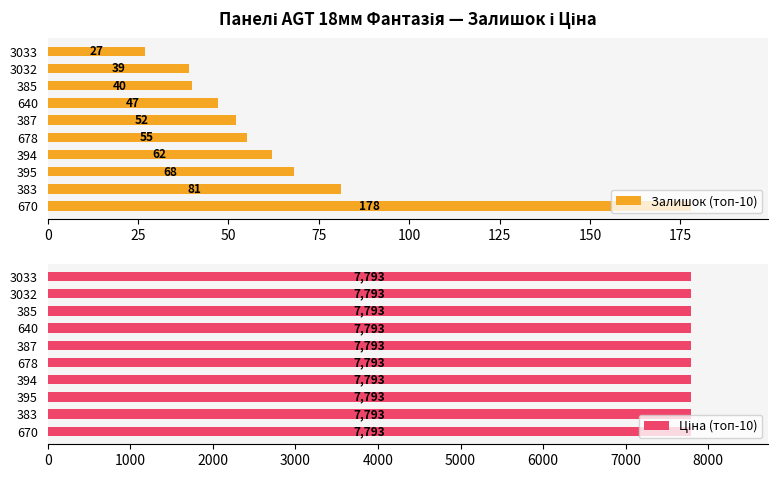

Is it true that Ціна (топ-10) equals 0.2 at 75?

False